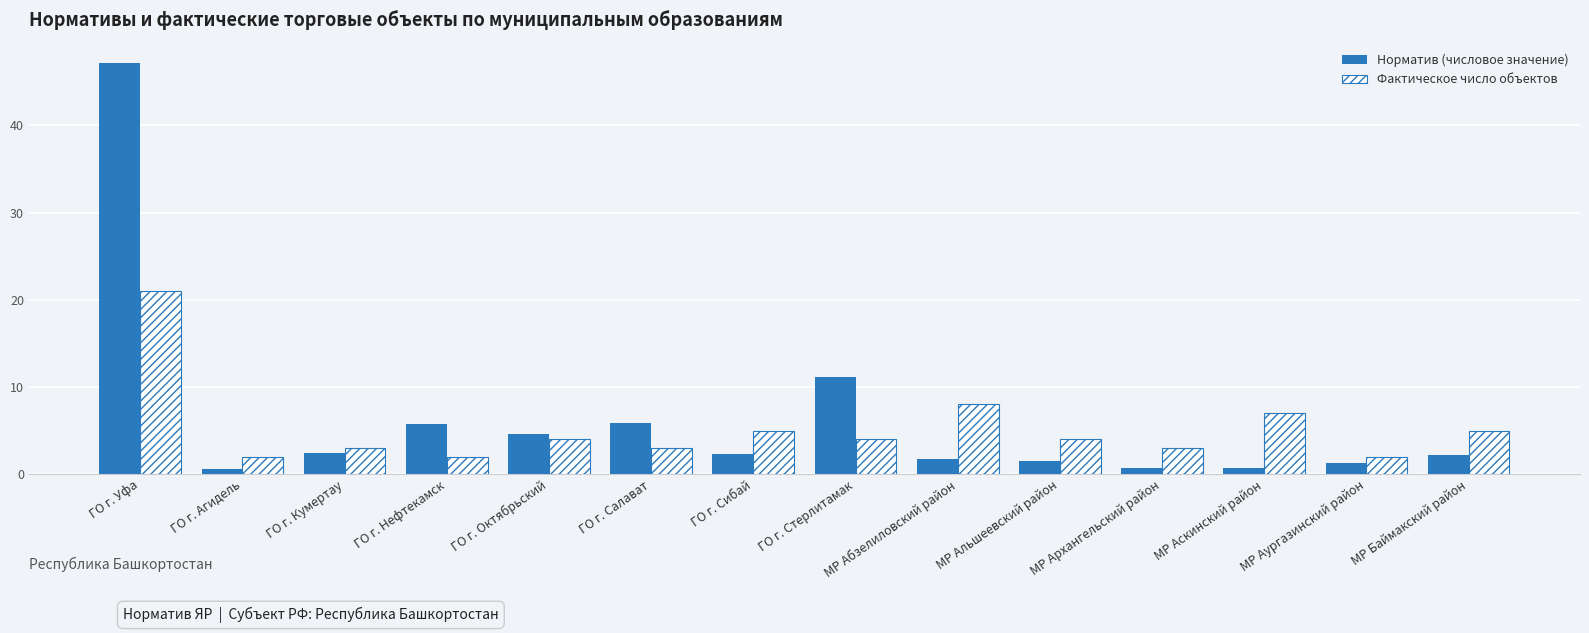

What is the label of the 1st bar from the left?

ГО г. Уфа